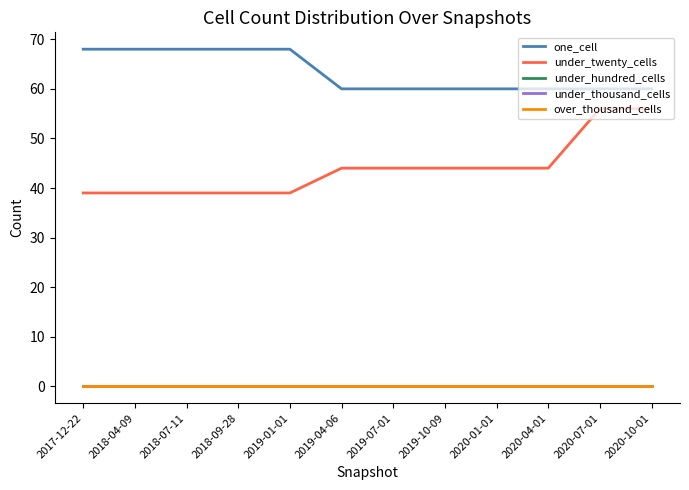

Which has a higher value, 2018-09-28 or 2018-04-09?

2018-09-28